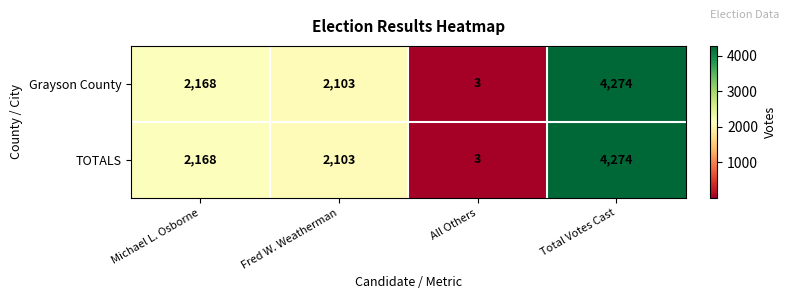

Reading left to right, transcribe all the data shown in this chart.

Grayson County: Michael L. Osborne=2168	Fred W. Weatherman=2103	All Others=3	Total Votes Cast=4274
TOTALS: Michael L. Osborne=2168	Fred W. Weatherman=2103	All Others=3	Total Votes Cast=4274